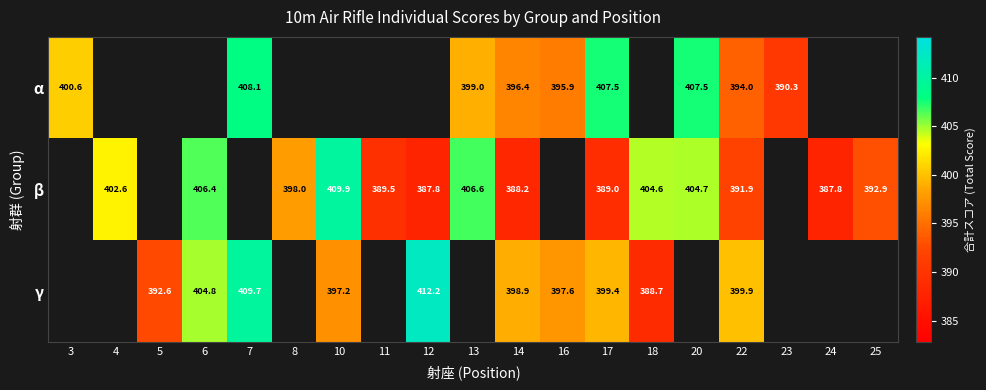

The α series shows 596.1 at 17. True or false?

False